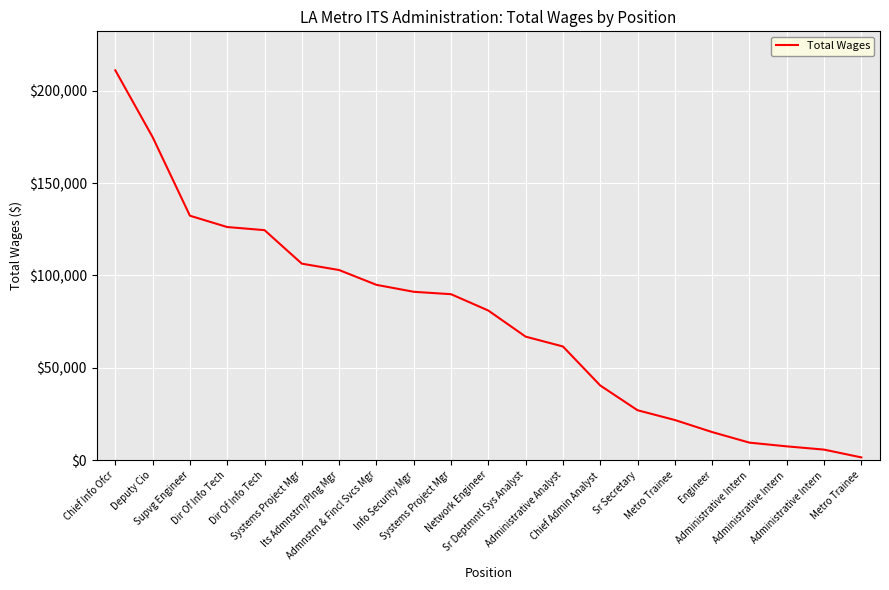

True or false: the data shows 2282 at Metro Trainee.

False